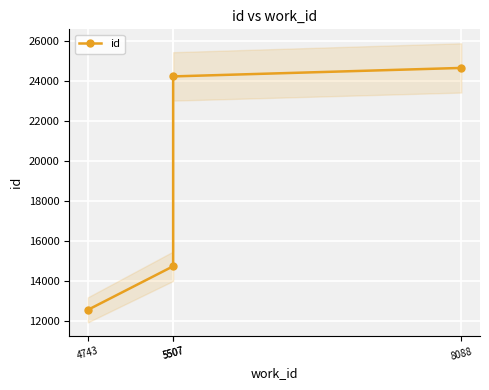

How many values are below 24250?

2